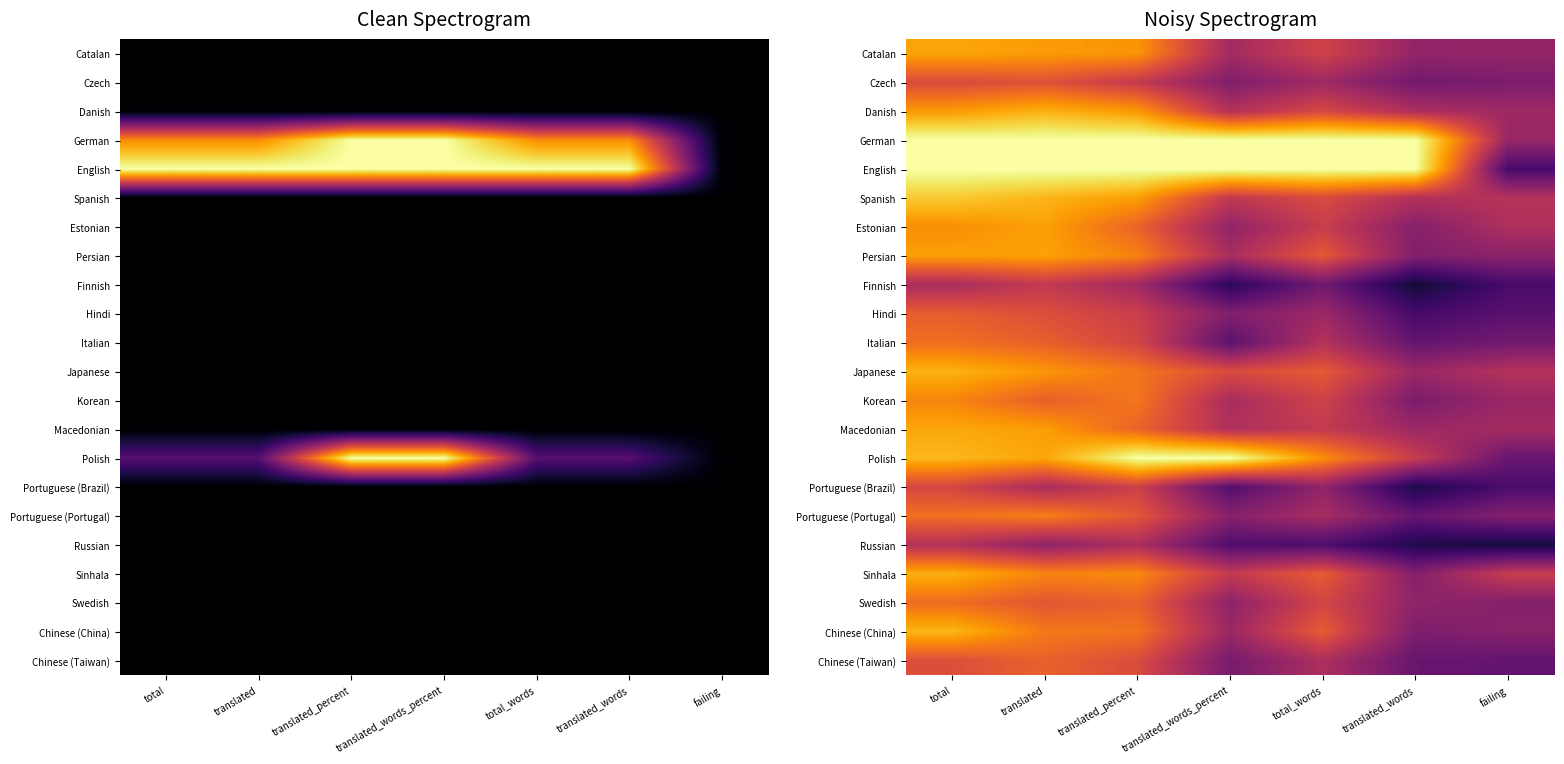

Which series has the largest total across all categories?

German